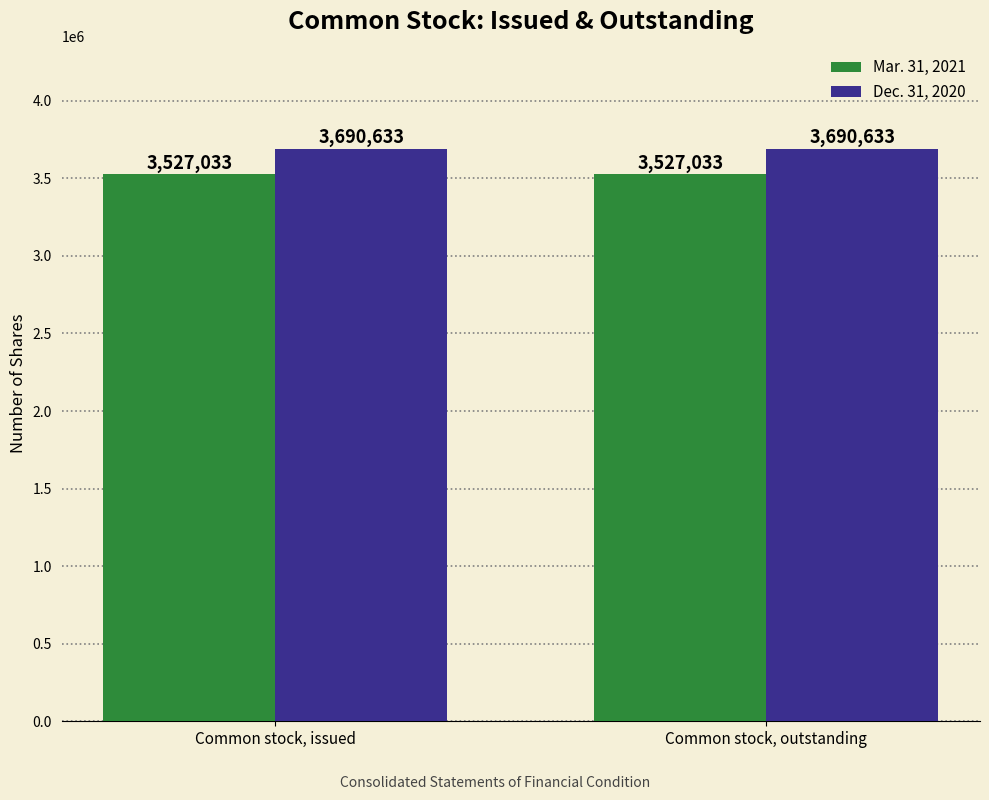

Reading left to right, transcribe all the data shown in this chart.

Mar. 31, 2021: 3527033	3527033
Dec. 31, 2020: 3690633	3690633